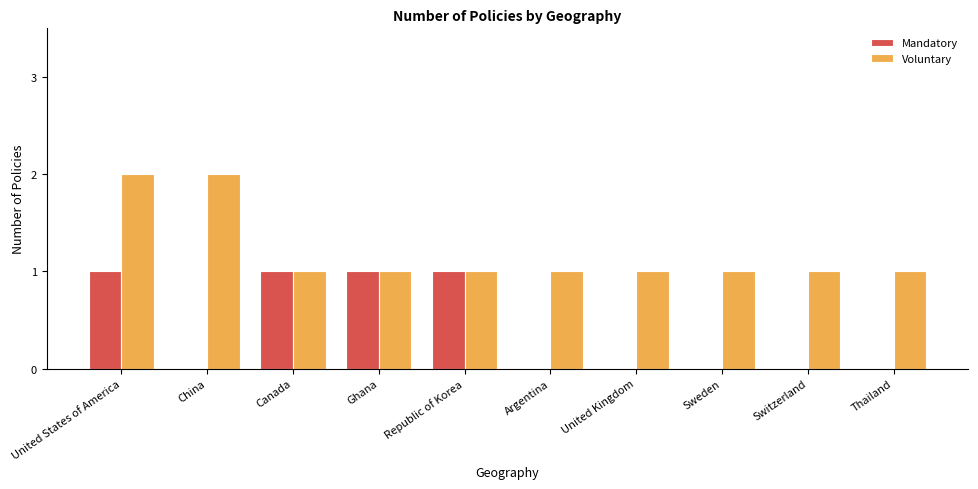

What are all the series names shown in the legend?

Mandatory, Voluntary